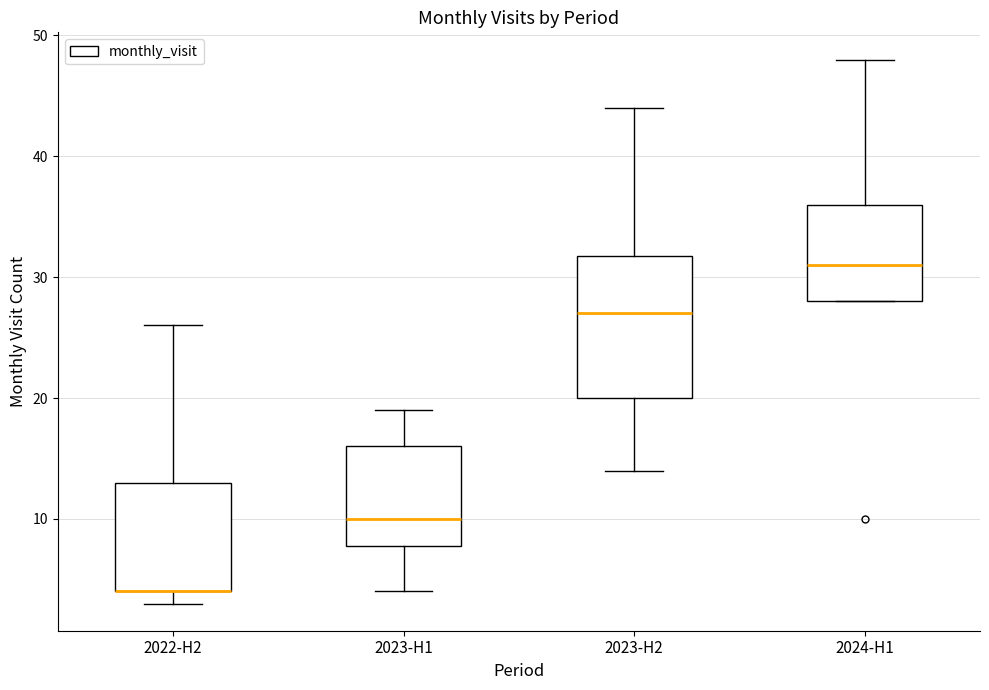

Reading left to right, read every box against the y-axis: the position of its median line, the range the box covers, and the ends of its whiskers. The values are not printed on the chart, so give them approximately, as read against the axis.

2022-H2: median 4 (drawn on the box's lower edge), box 4 to 13, whiskers 3 to 26
2023-H1: median 10, box 8 to 16, whiskers 4 to 19
2023-H2: median 27, box 20 to 32, whiskers 14 to 44
2024-H1: median 31, box 28 to 36, whiskers 28 to 48